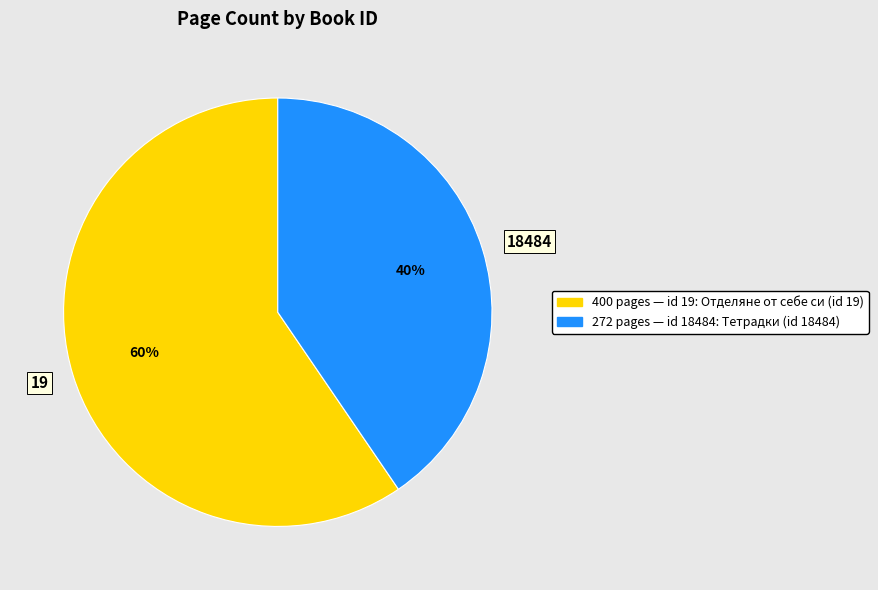

Is there any slice that represents more than half of the pie?

Yes